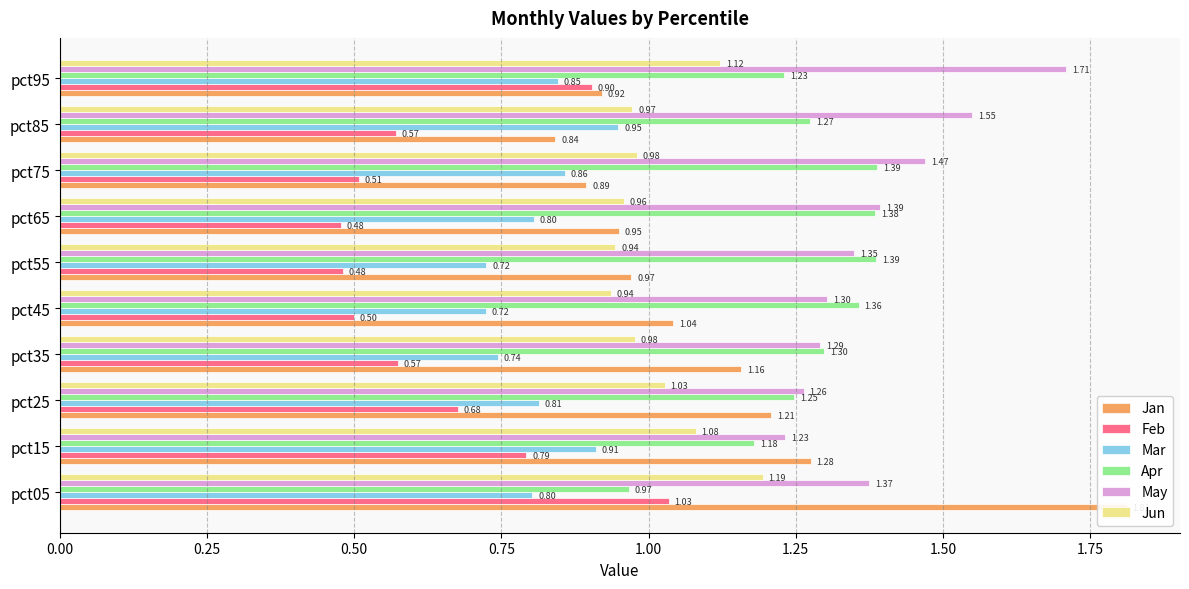

What is the greatest value displayed?

1.8